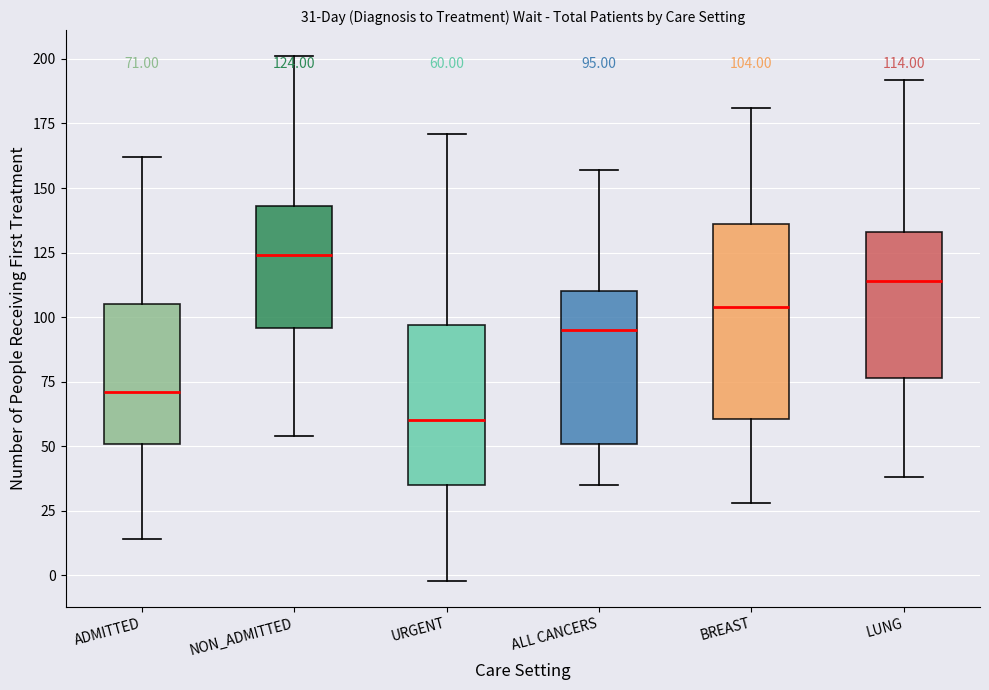

Comparing the boxes themselves (not the whiskers), which one is the tallest?

BREAST